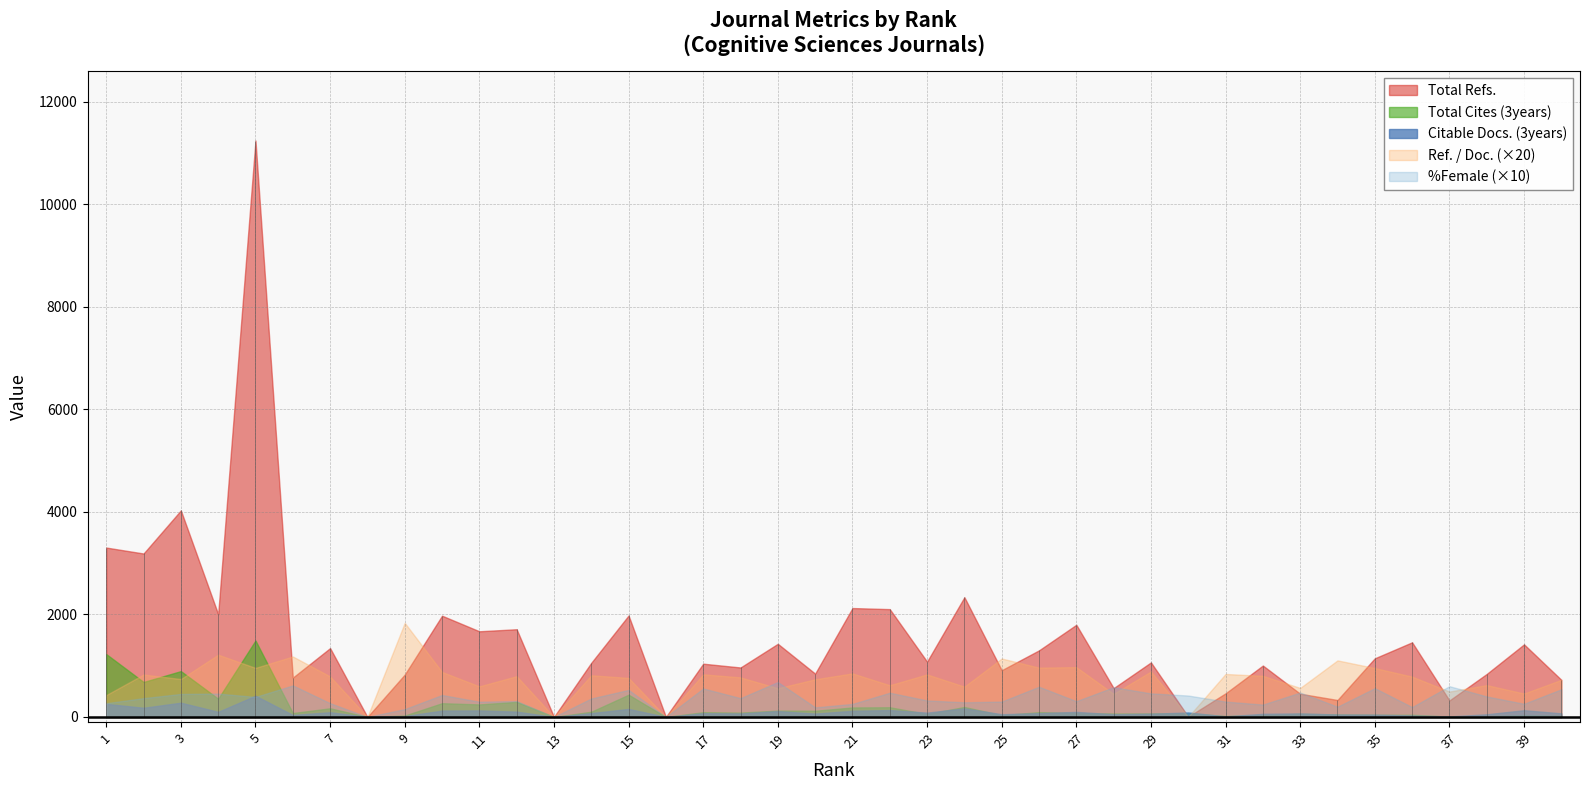

At which category does the chart reach its peak across all series?

5